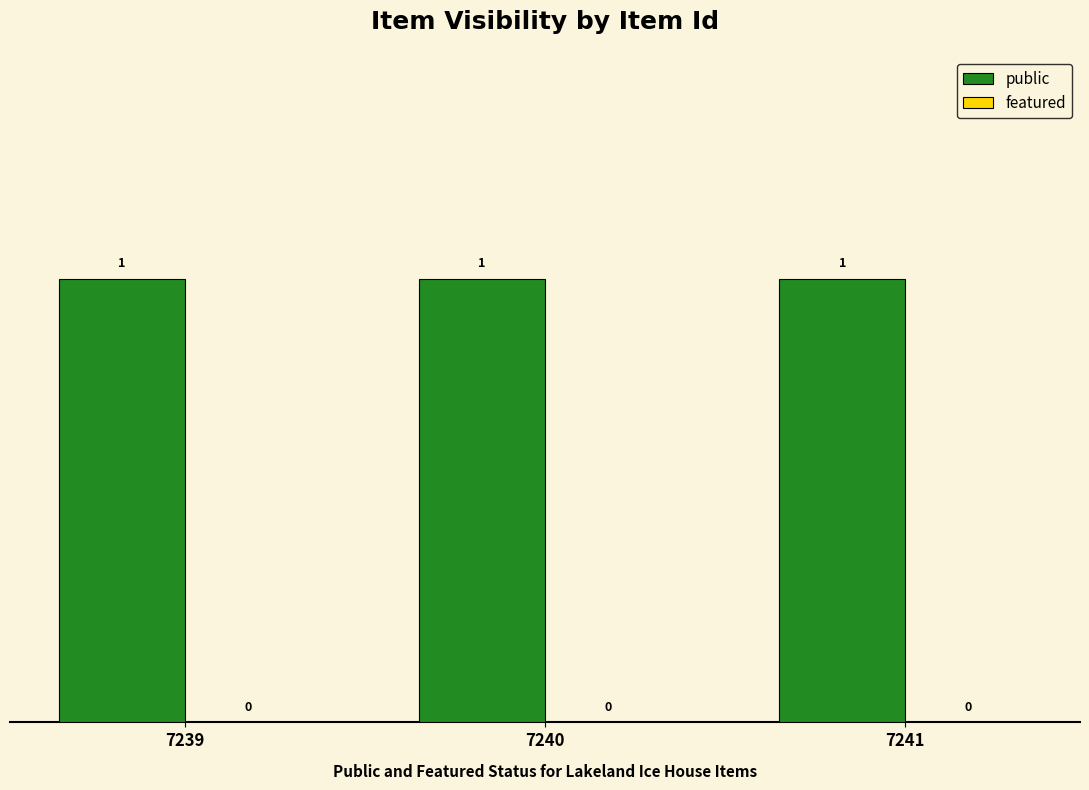

Which has a higher value, 7240 or 7241?

7240